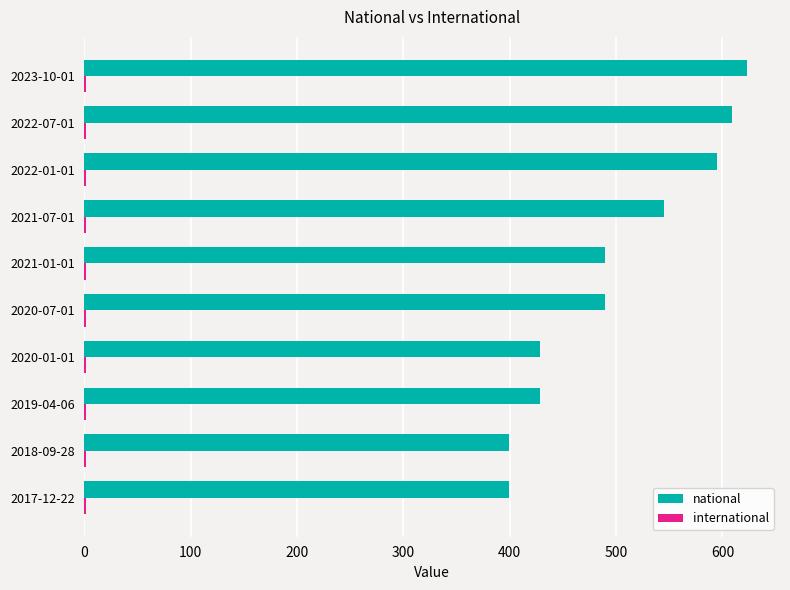

The national series shows 399 at 2017-12-22. True or false?

True